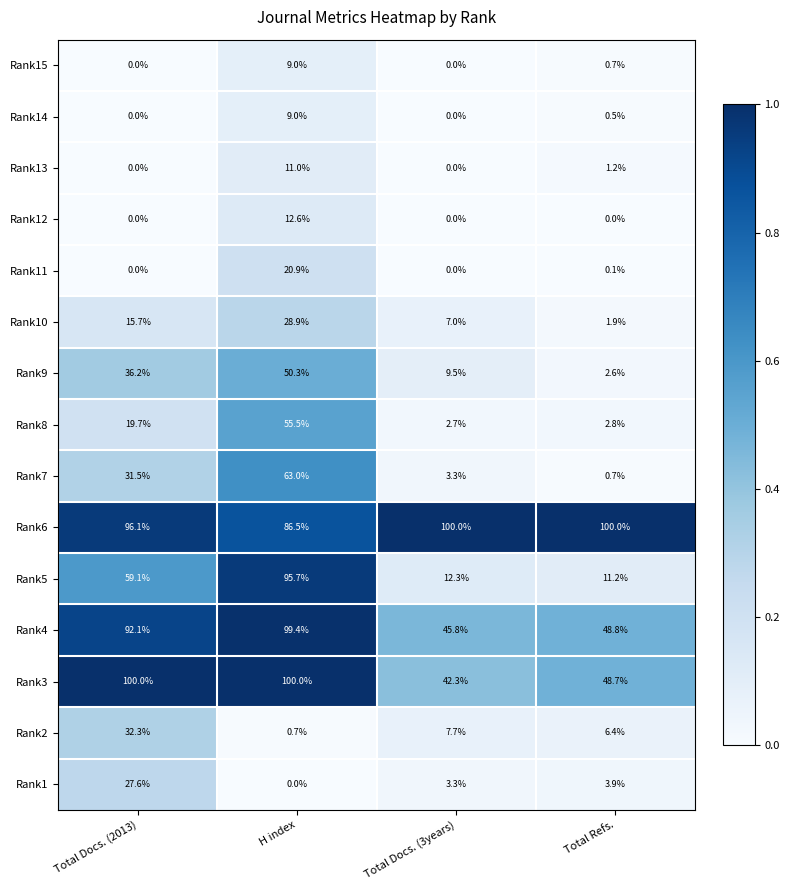

How many series are shown in this chart?

15